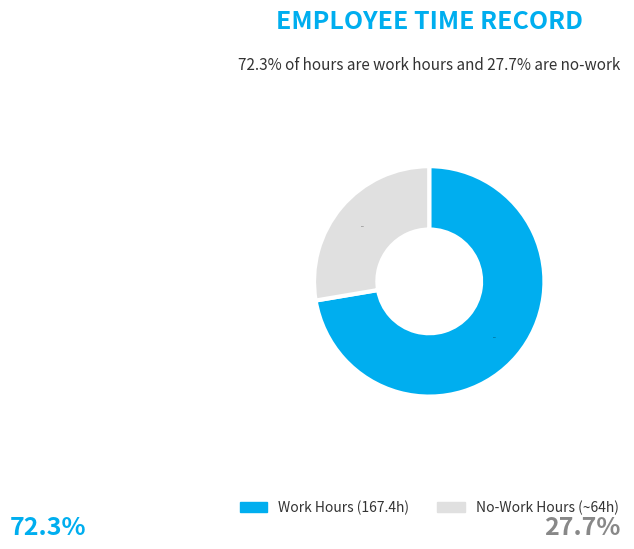

Does any single category account for the majority?

Yes